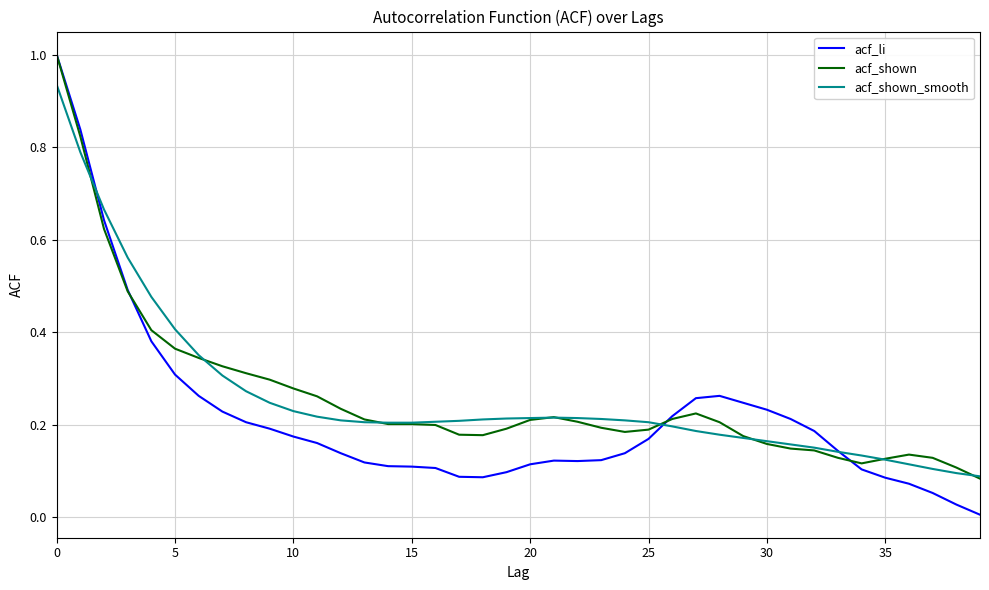

Which series has the widest spread of values?

acf_li